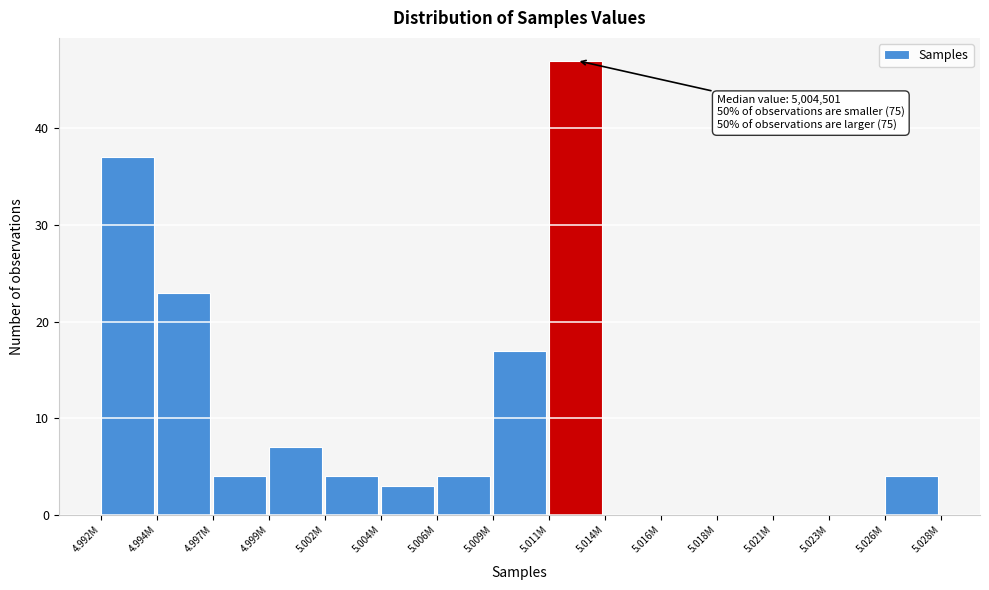

Reading left to right, what are all the values shown in this chart?

4.992M=37	4.994M=23	4.997M=4	4.999M=7	5.002M=4	5.004M=3	5.006M=4	5.009M=17	5.011M=47	5.014M=0	5.016M=0	5.018M=0	5.021M=0	5.023M=0	5.026M=4